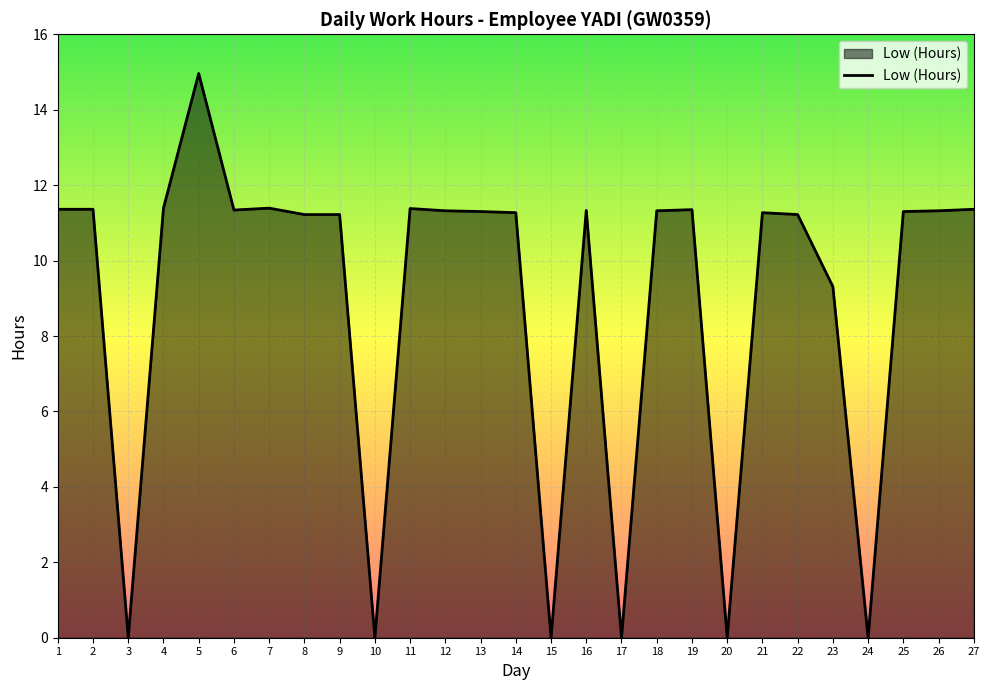

Where is the first local minimum?

3